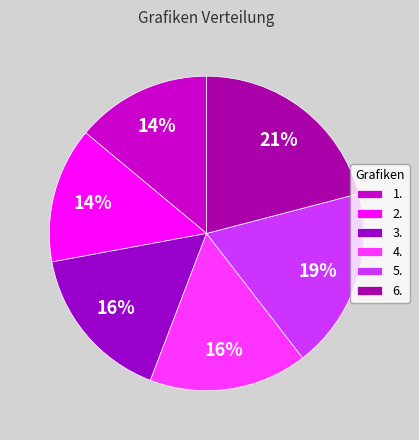

Is there a majority slice in this chart?

No